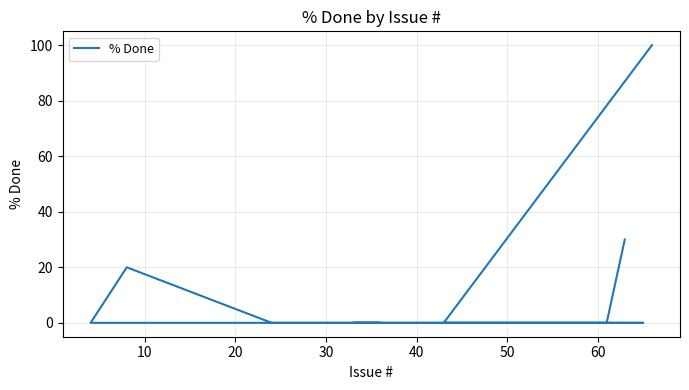

Is it true that the value at 60 is 33?

False